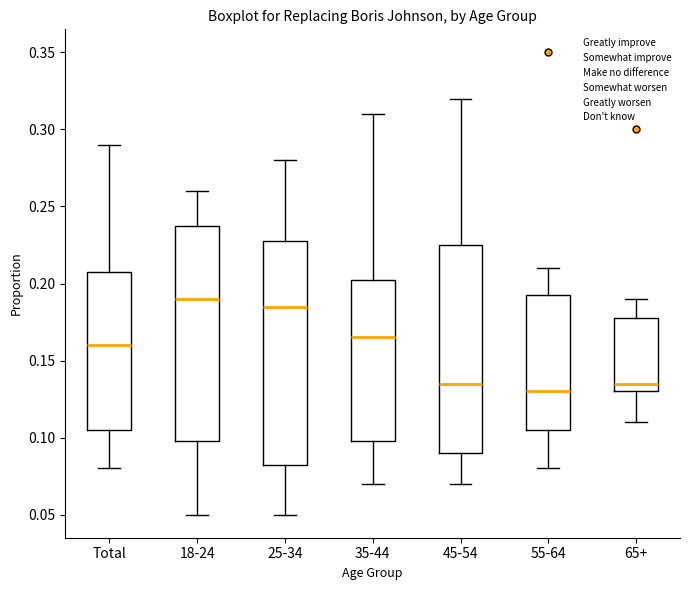

Which box's median line is the lowest?

55-64